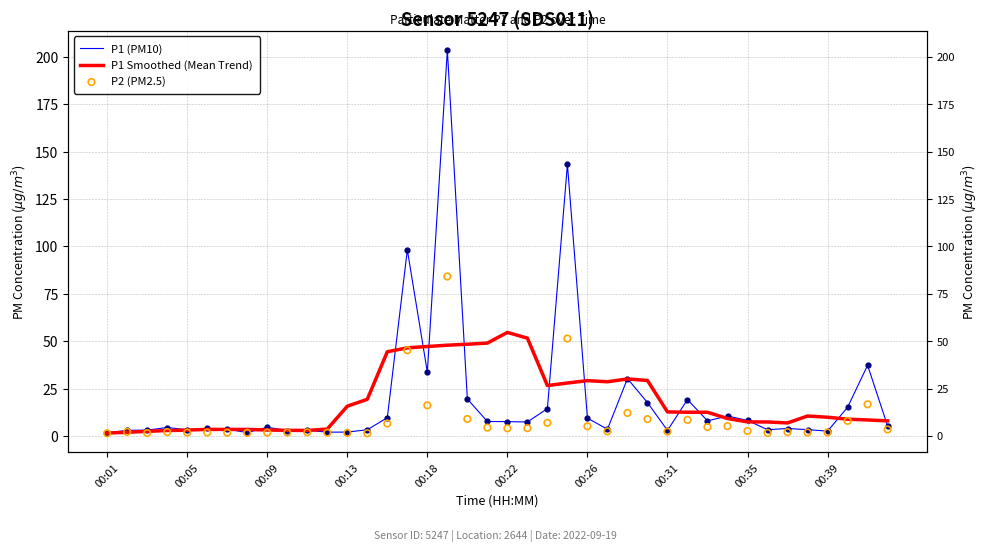

Is the value of P1 Smoothed (Mean Trend) at 00:18 greater than the value of P2 (PM2.5) at 00:05?

Yes